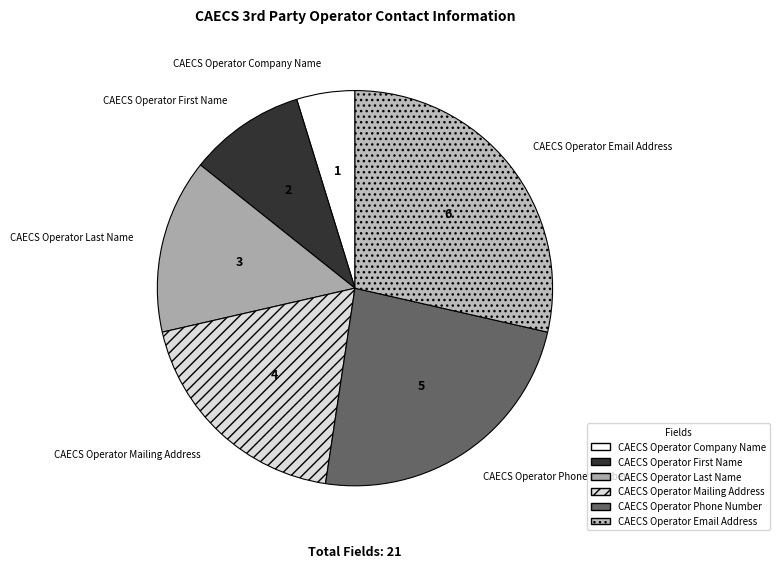

Is CAECS Operator Email Address the majority of the pie?

No